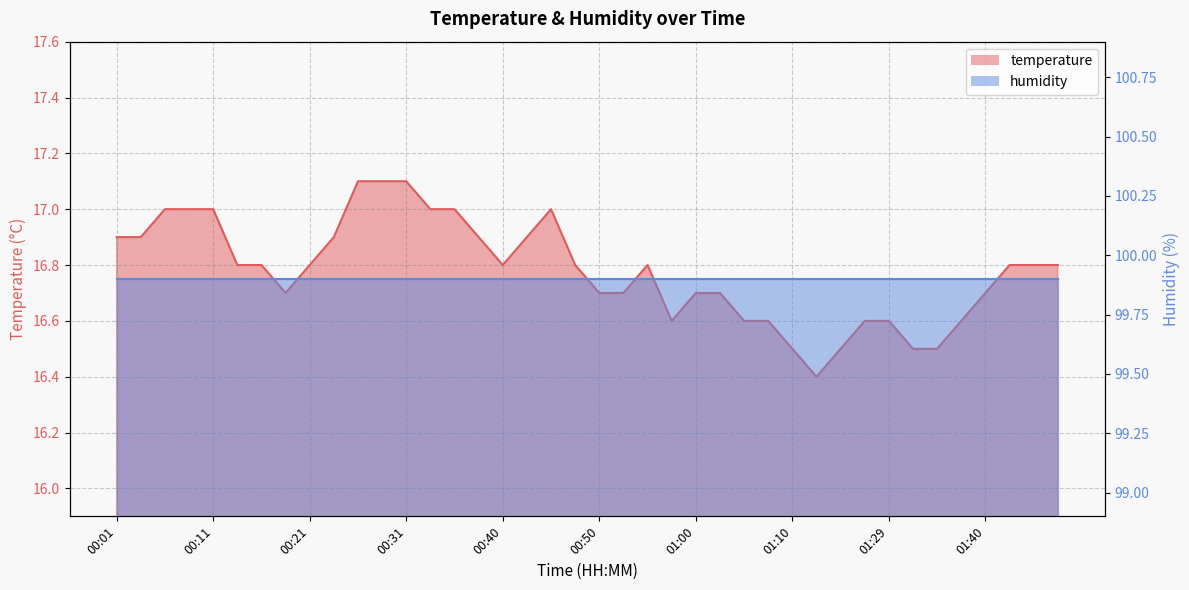

Which has a higher value, 00:53 or 00:16?

00:16